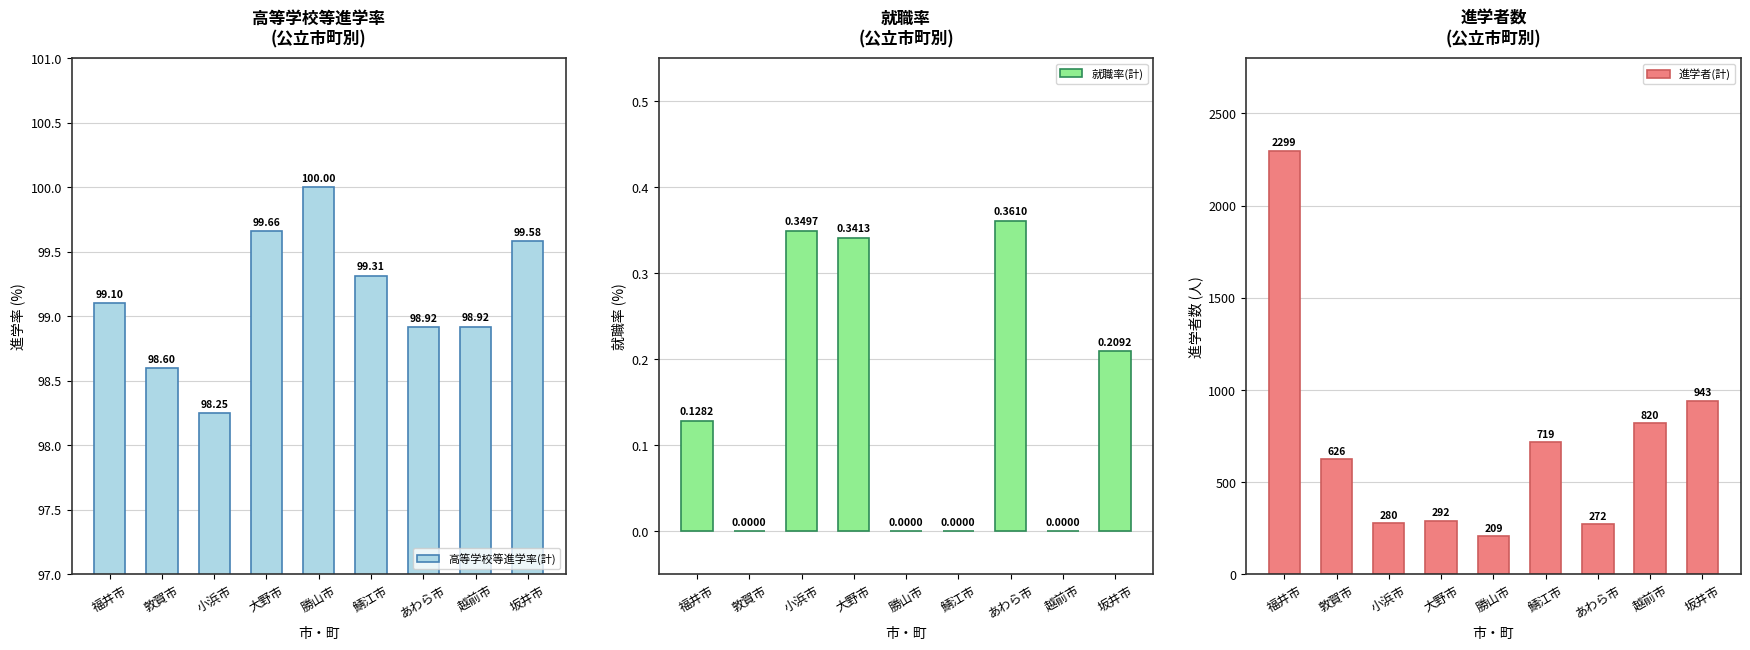

What is the label of the 3rd bar from the left?

小浜市